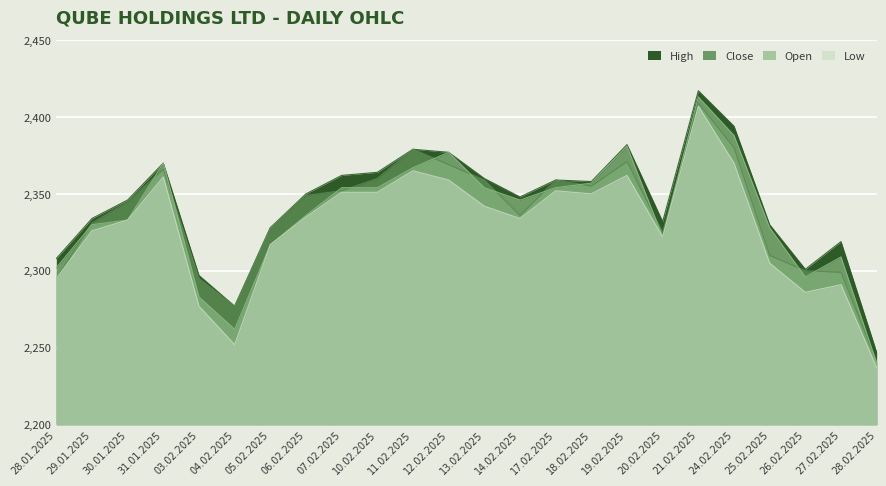

Reading left to right, what are all the values shown in this chart?

High: 2308	2334	2346	2370	2297	2277	2328	2350	2362	2364	2379	2377	2360	2348	2359	2358	2382	2332	2417	2394	2330	2301	2319	2247
Close: 2295	2331	2345	2366	2295	2277	2328	2349	2352	2360	2379	2369	2359	2336	2359	2355	2371	2325	2409	2380	2310	2300	2299	2241
Low: 2295	2326	2333	2361	2277	2252	2317	2335	2351	2351	2365	2359	2342	2334	2352	2350	2362	2322	2407	2370	2305	2286	2291	2237
Open: 2302	2330	2333	2370	2283	2262	2317	2336	2354	2354	2367	2377	2354	2346	2354	2357	2381	2322	2413	2388	2328	2296	2309	2240